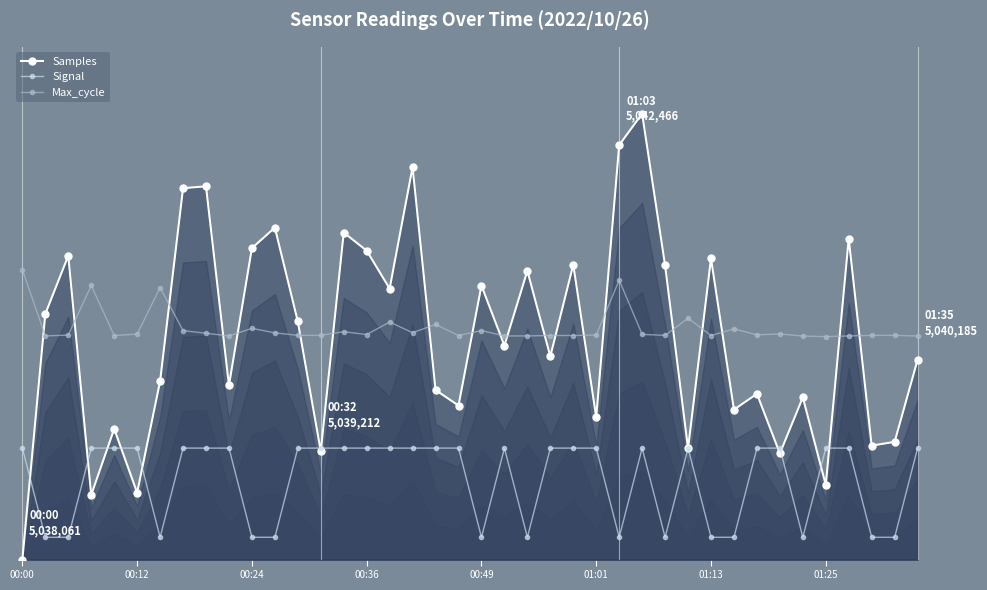

True or false: Samples and Signal intersect in this chart.

True